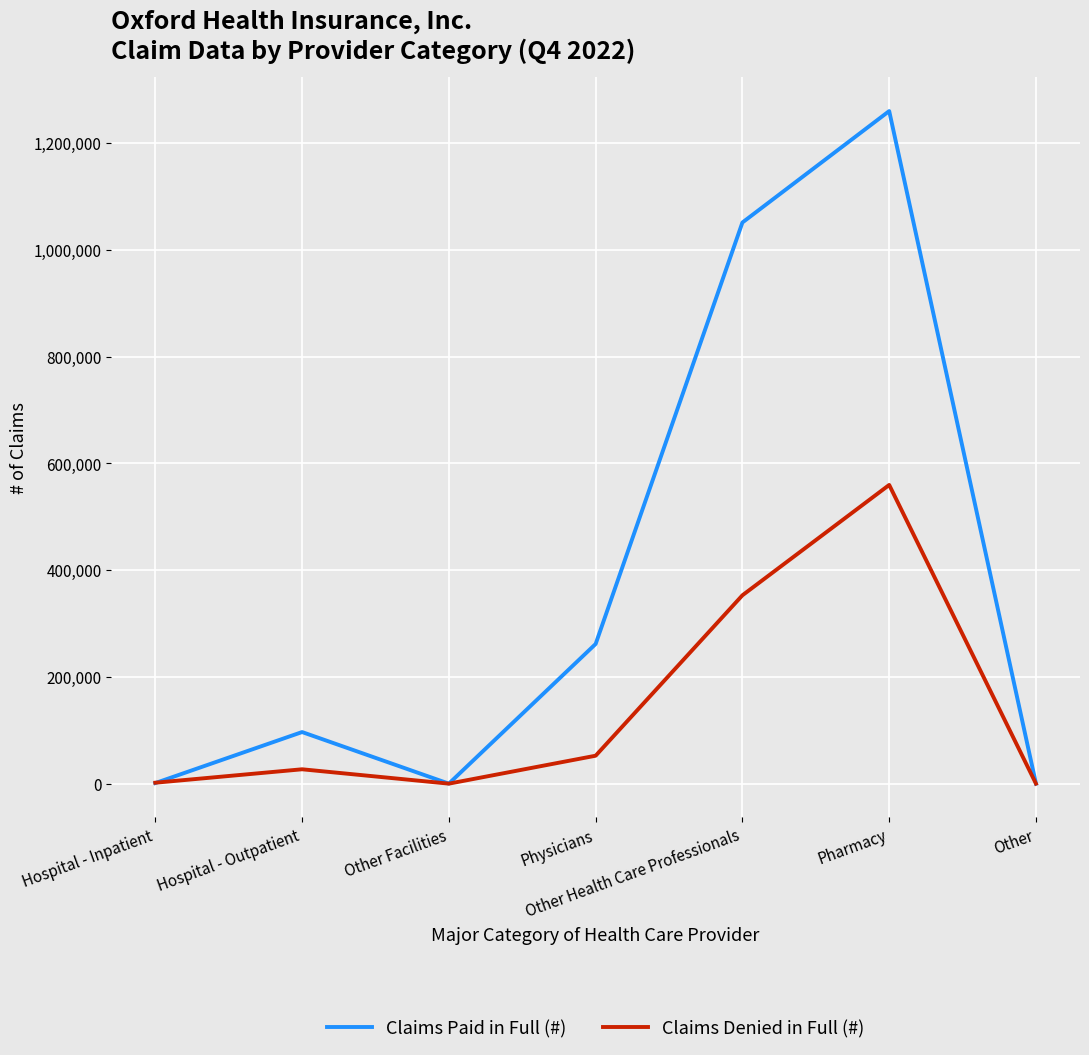

In Claims Paid in Full (#), how many points are higher than both neighbors (excluding endpoints)?

2